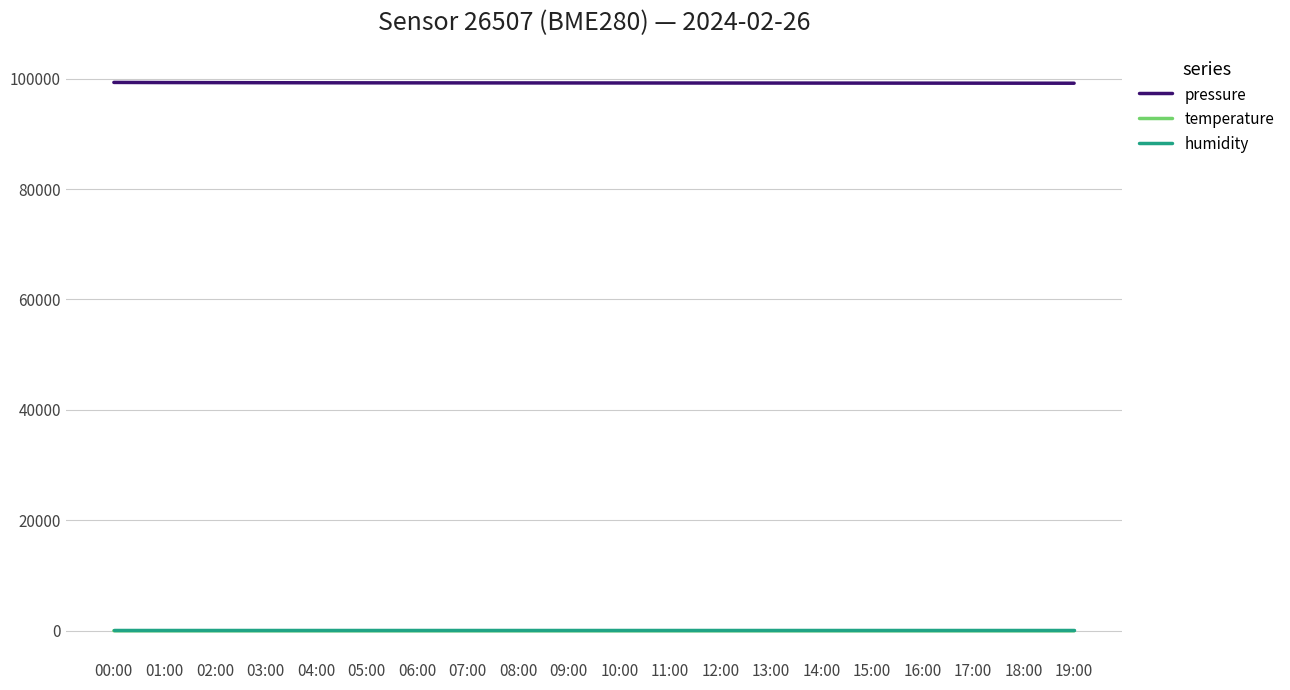

Is the value of temperature at 02:00 greater than the value of pressure at 05:00?

No